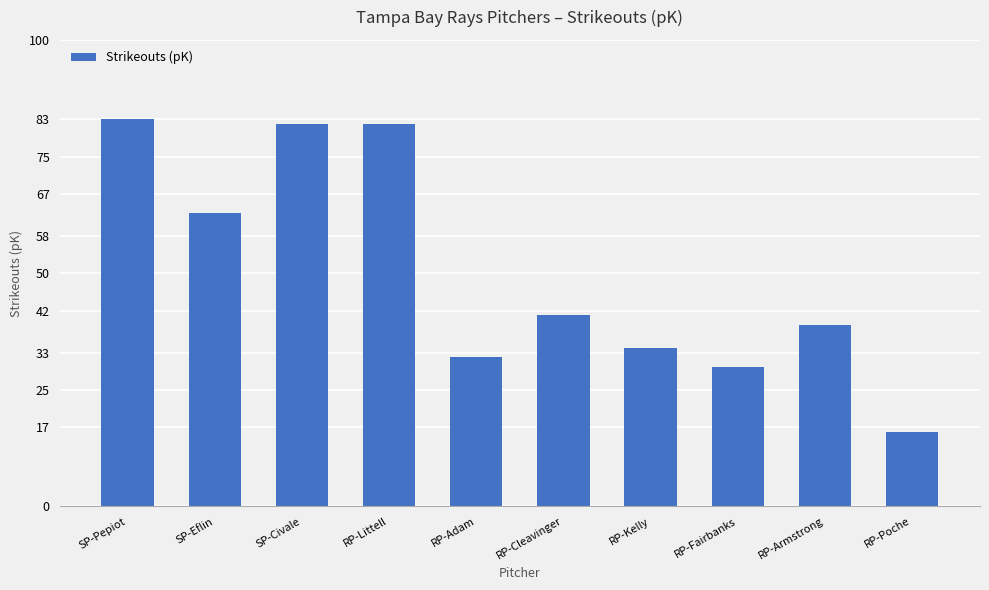

What is the ratio of the value at RP-Adam to the value at SP-Eflin?

0.5